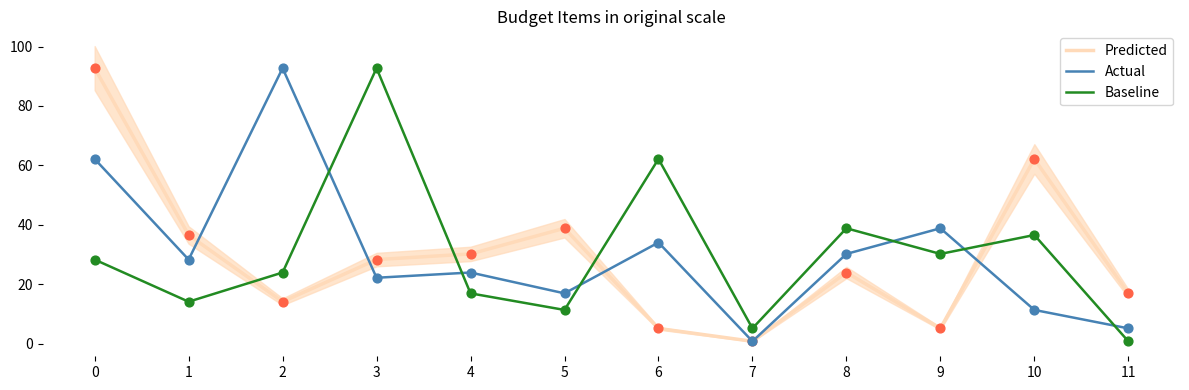

What are all the series names shown in the legend?

Predicted, Actual, Baseline